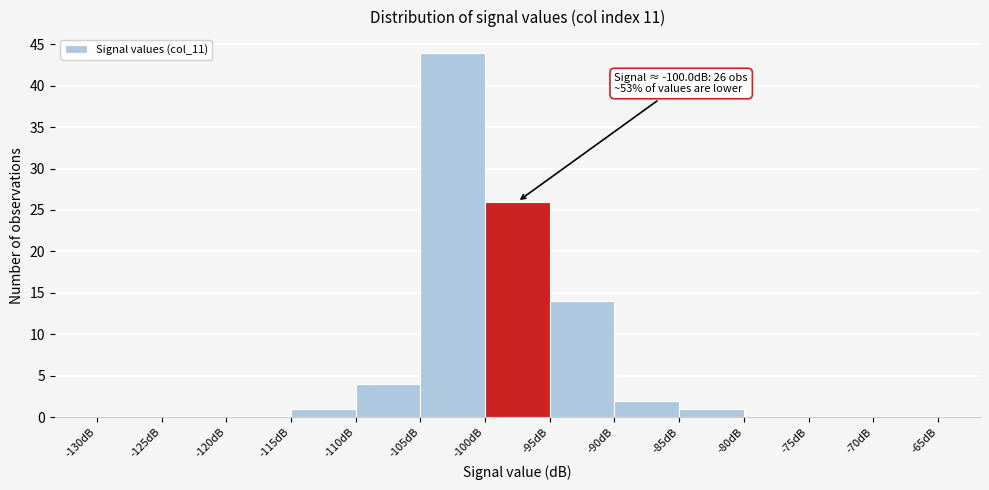

Which range on the x-axis has the tallest bar?

-105 to -100